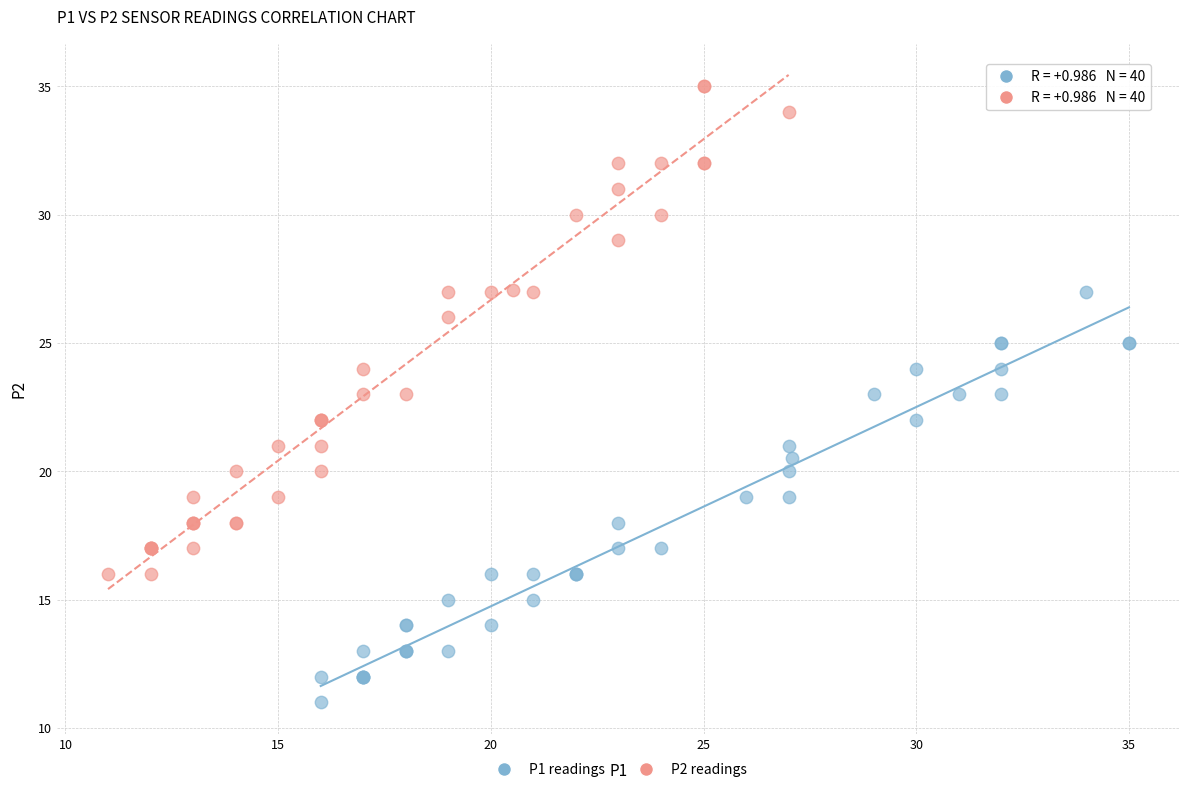

Which series contains the highest Y value?

P2 readings